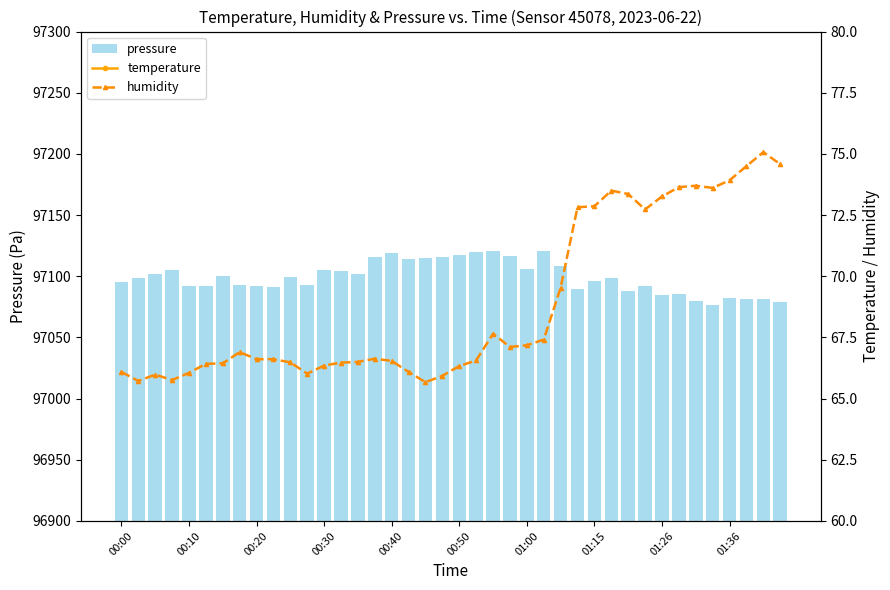

At how many categories does at least one series exceed 56642?

40